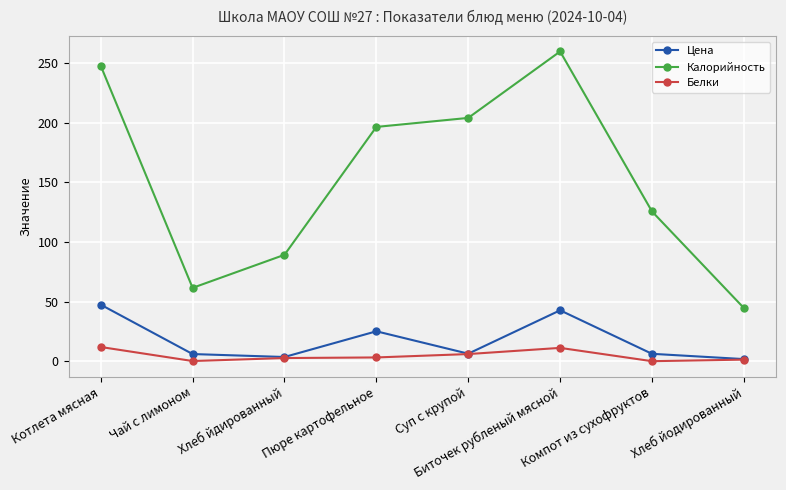

What is the difference between the maximum and minimum values in the Калорийность series?

215.2